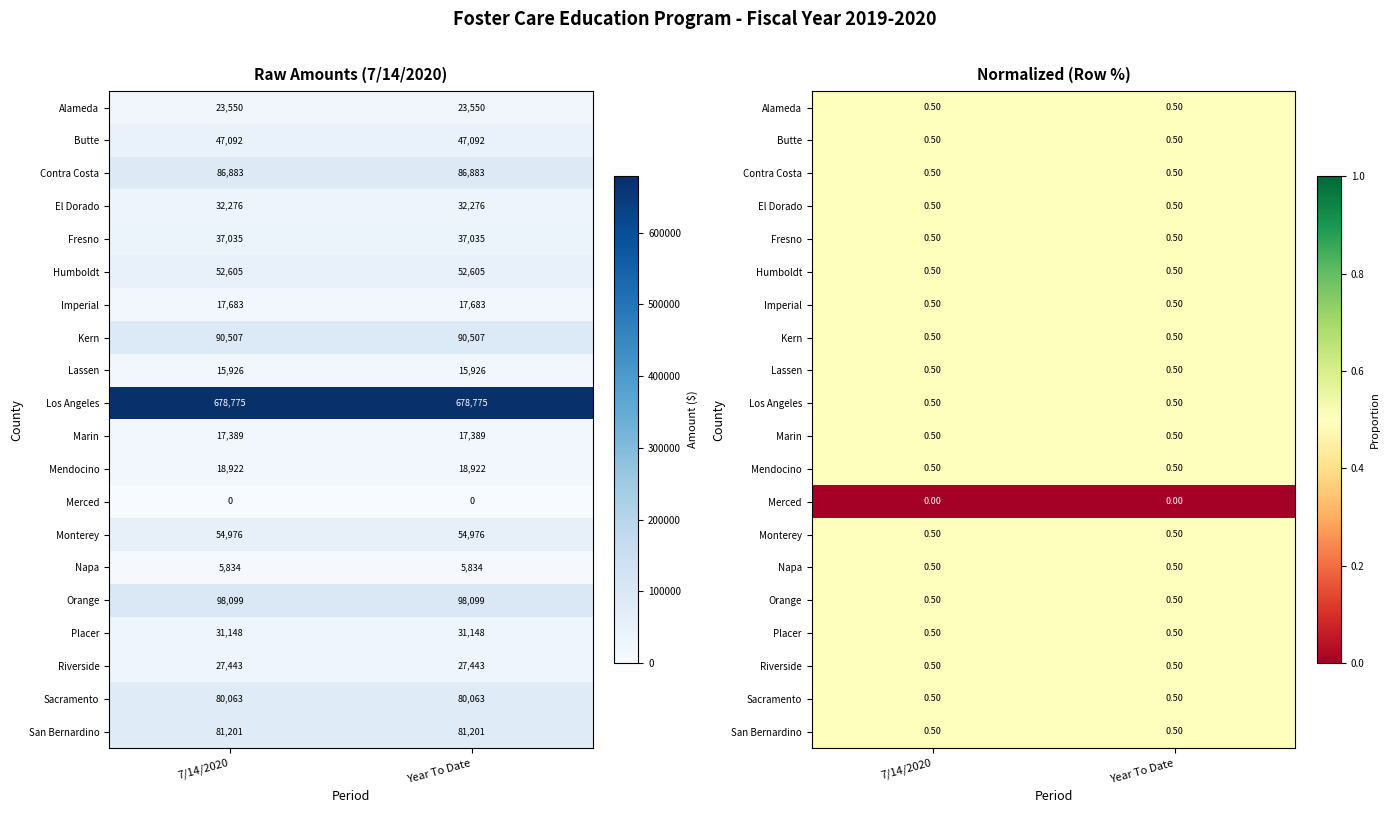

Which label corresponds to the smallest value in the chart?

7/14/2020